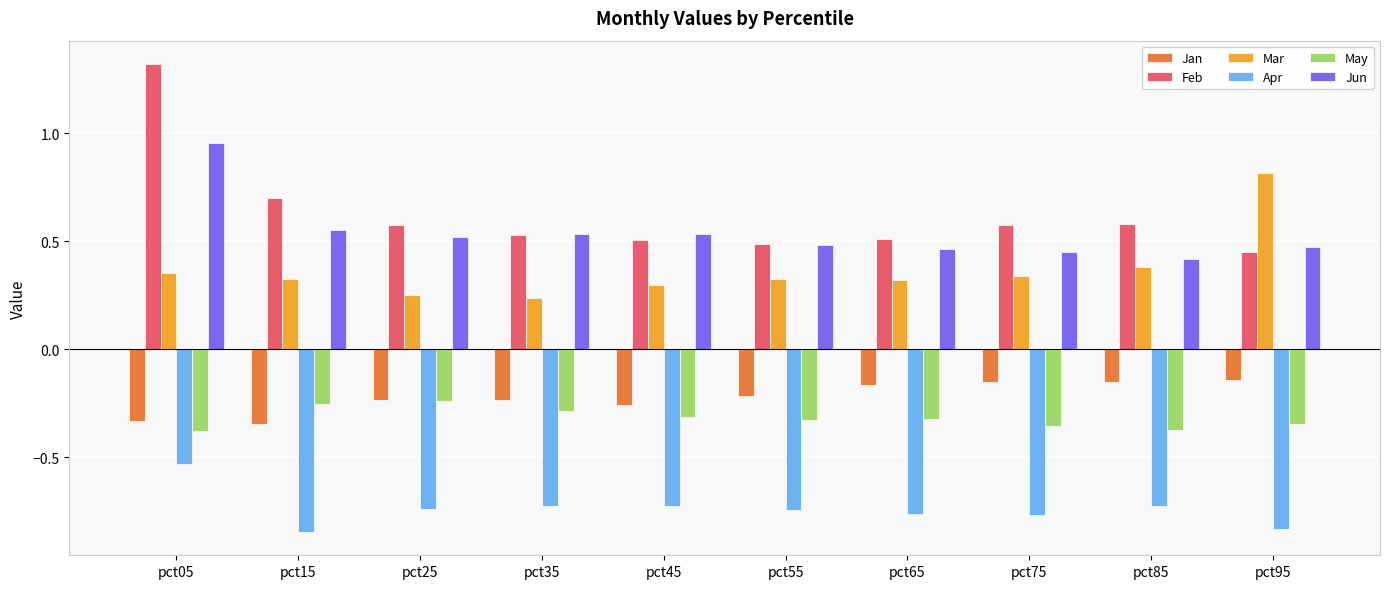

How many Feb values are between 0 and 1?

9